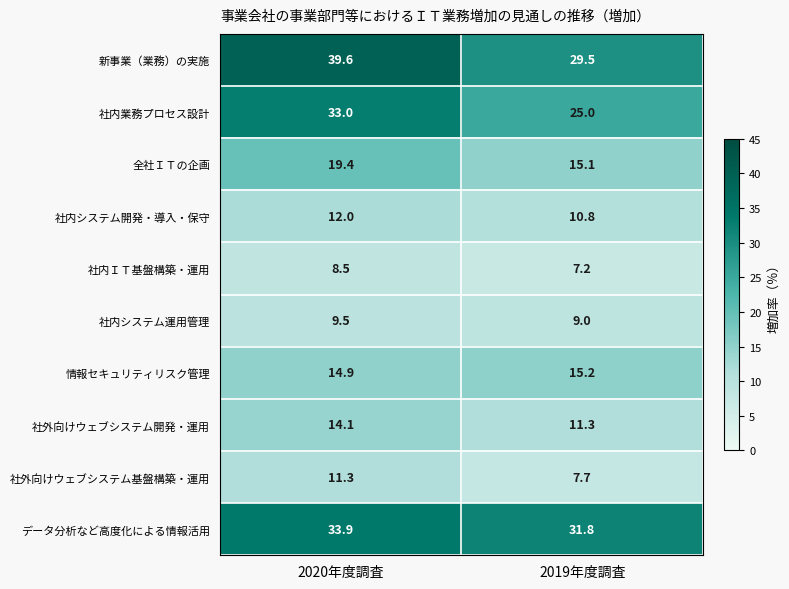

Which category has the lowest value in the 社内システム開発・導入・保守 series?

2019年度調査